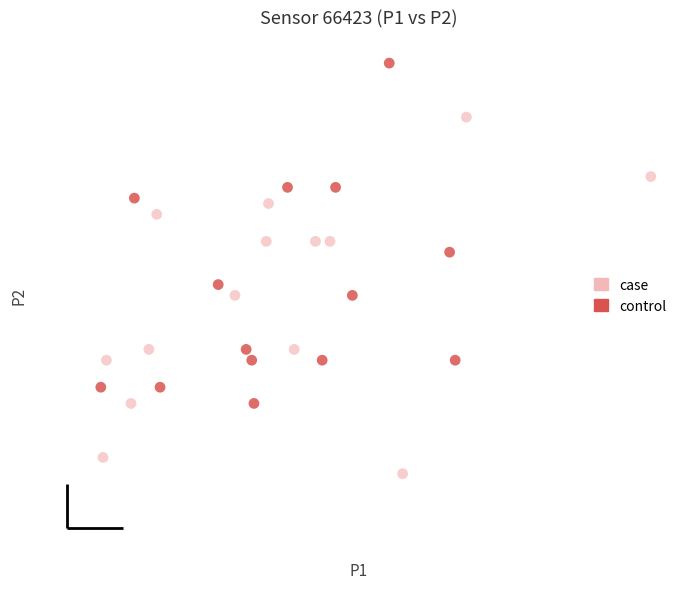

Which series has the widest spread of Y values?

case